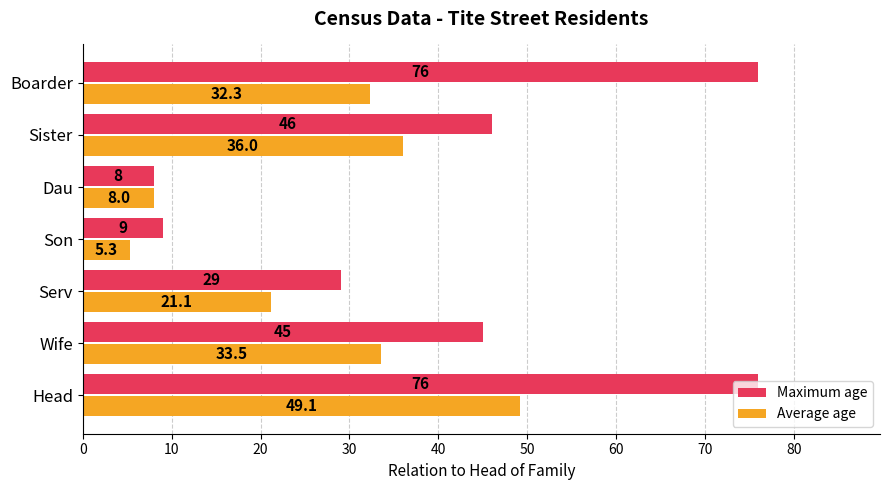

List the labels in order of Average age value, smallest first.

Son, Dau, Serv, Boarder, Wife, Sister, Head